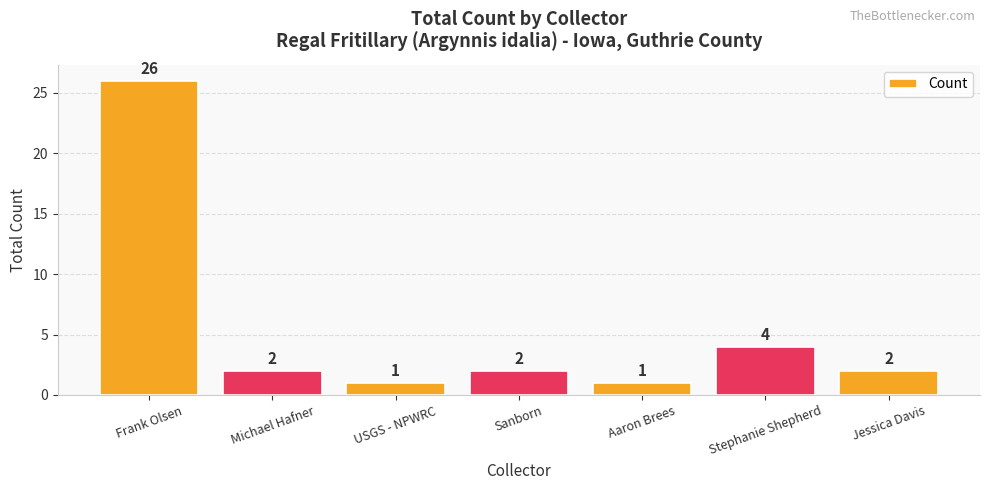

What is the change in value from Frank Olsen to Aaron Brees?

-25